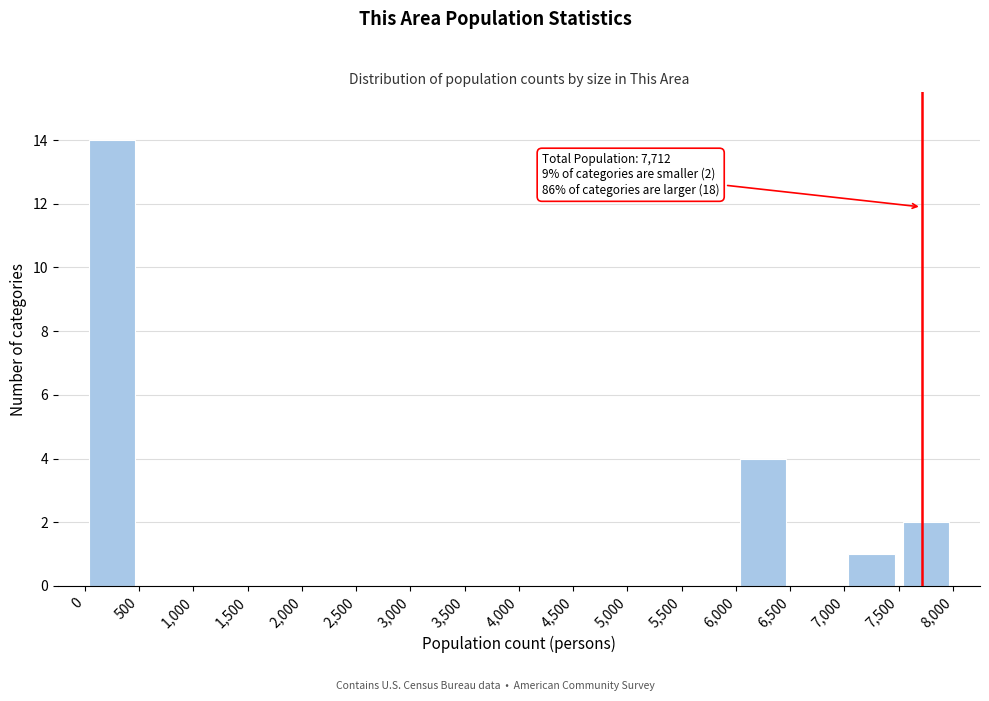

Which range on the x-axis has the tallest bar?

0 to 500